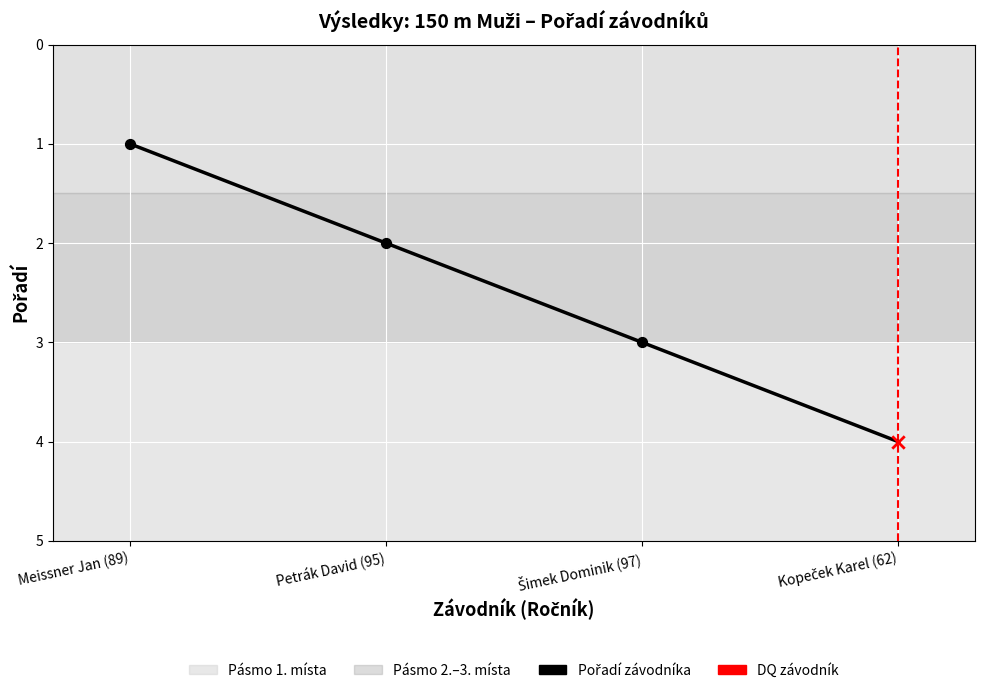

What is the change in value from Meissner Jan (89) to Kopeček Karel (62)?

+3